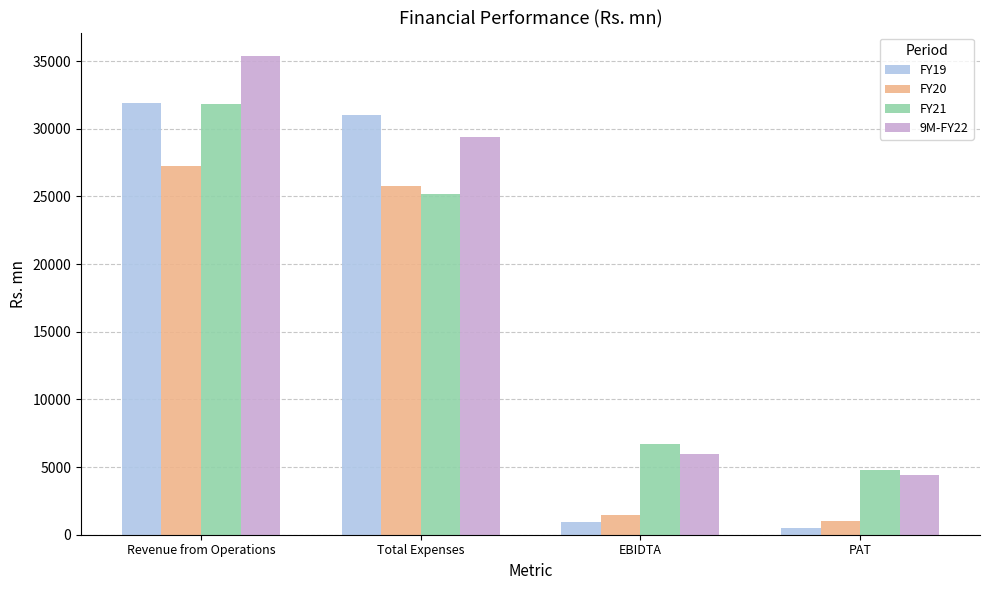

What is the value of the FY21 bar at the 4th from the left?

4775.0